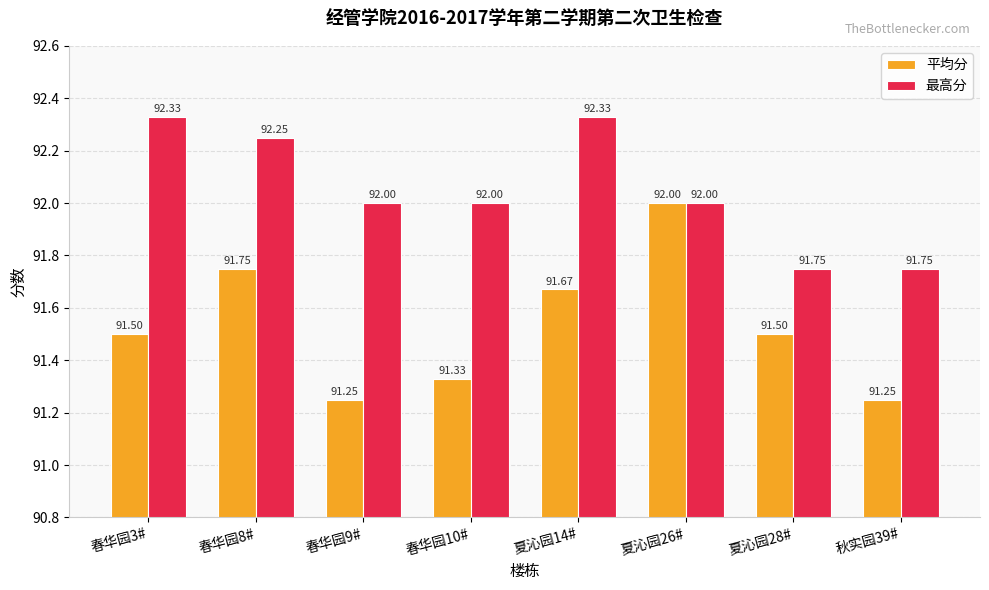

What is the highest value of the 最高分 series?

92.3